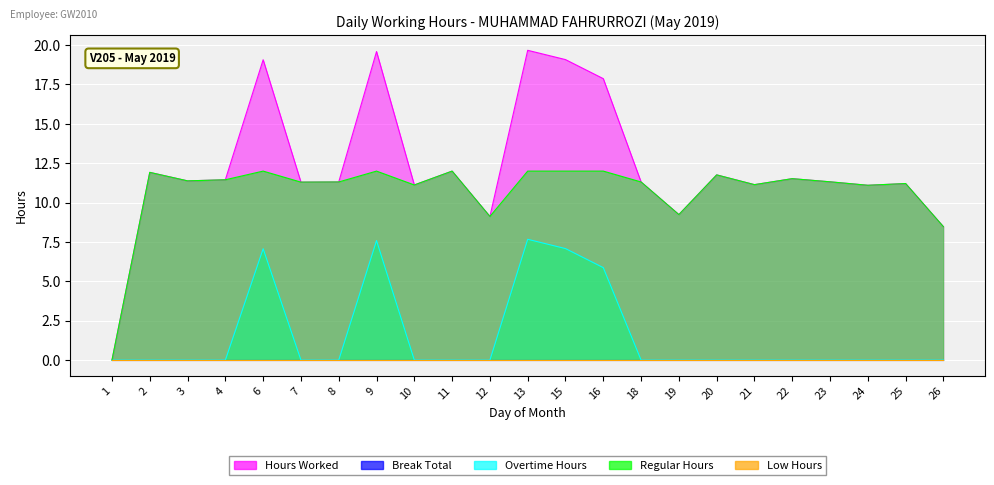

The value of Regular Hours at 18 is 11.3. True or false?

True